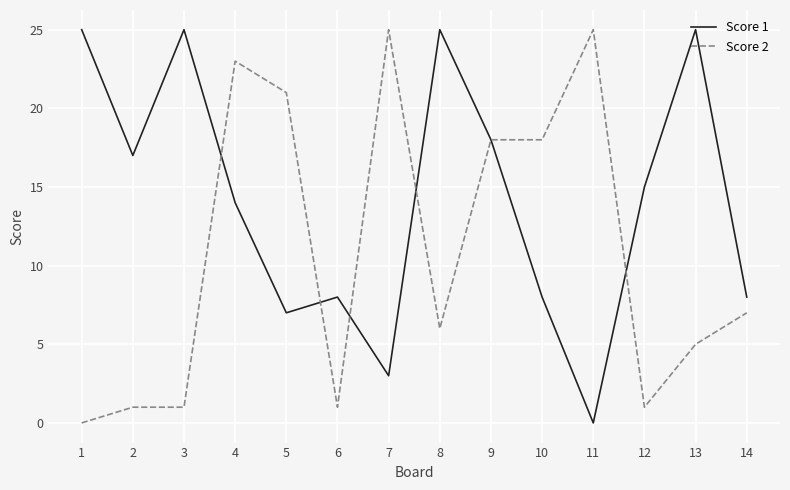

After their last crossing, which series has the higher values: Score 1 or Score 2?

Score 1